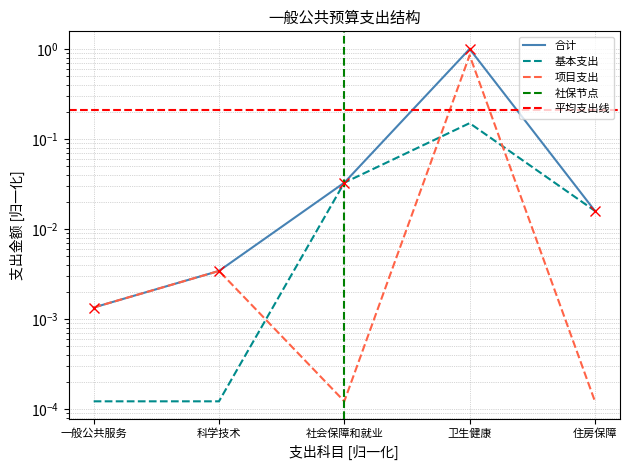

Reading right to left, list all the values displayed in this chart.

0.0	1.0	0.0	0.0	0.0